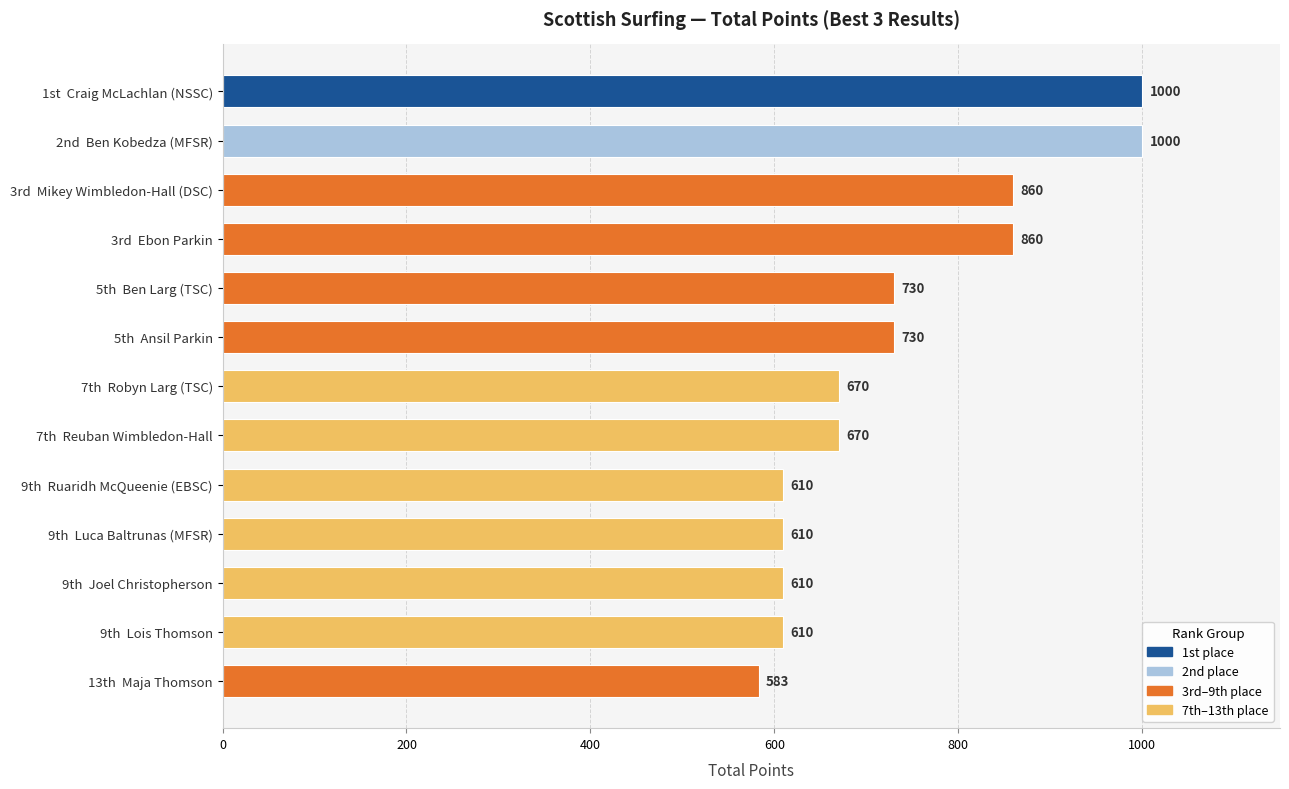

What is the difference between the maximum and minimum values?

417